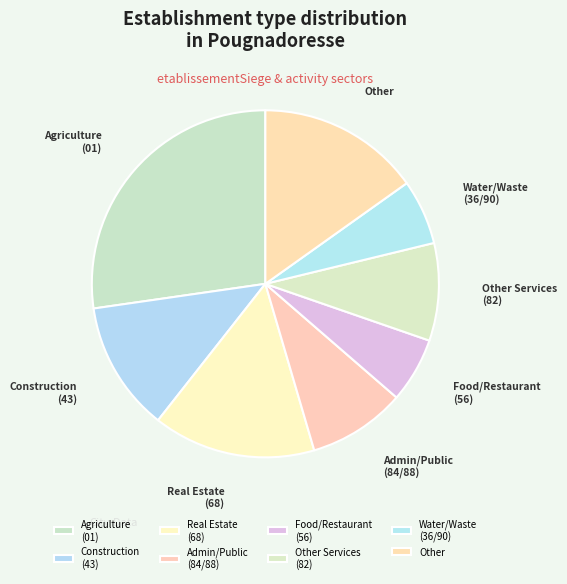

How many slices are in this pie chart?

8